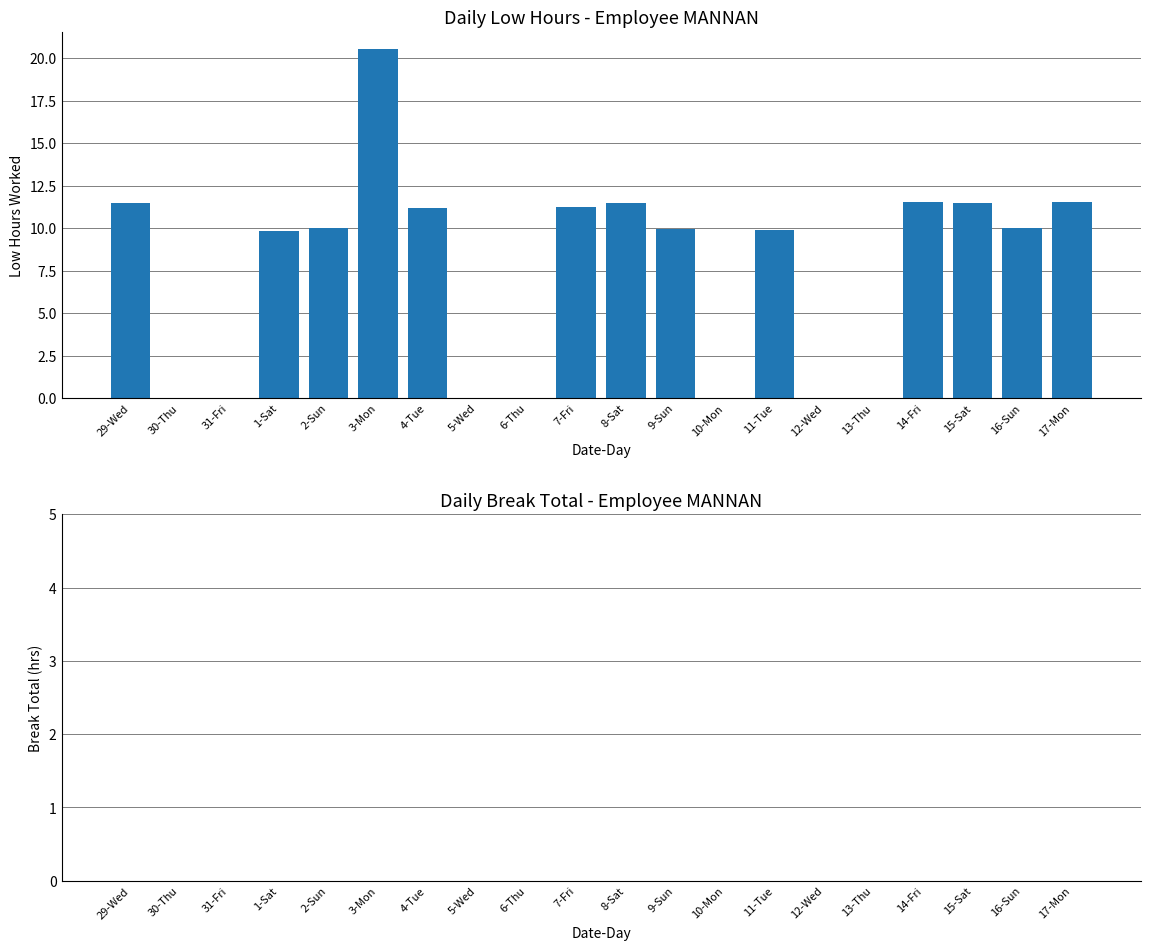

Which label corresponds to the largest value in the chart?

3-Mon